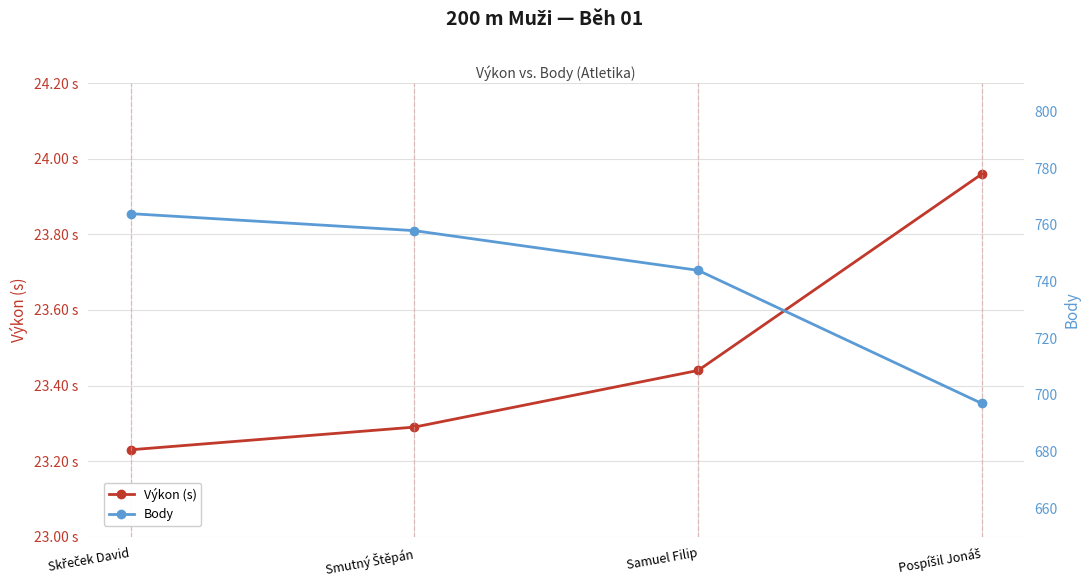

What is the average value of the Body series?

740.8